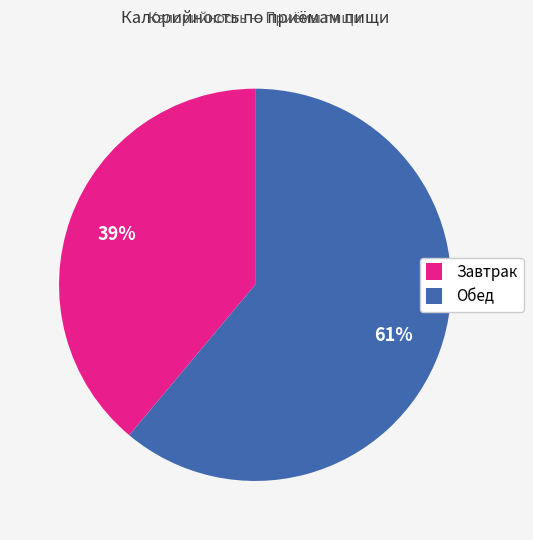

Do Обед and Завтрак together represent more than half of the pie?

Yes